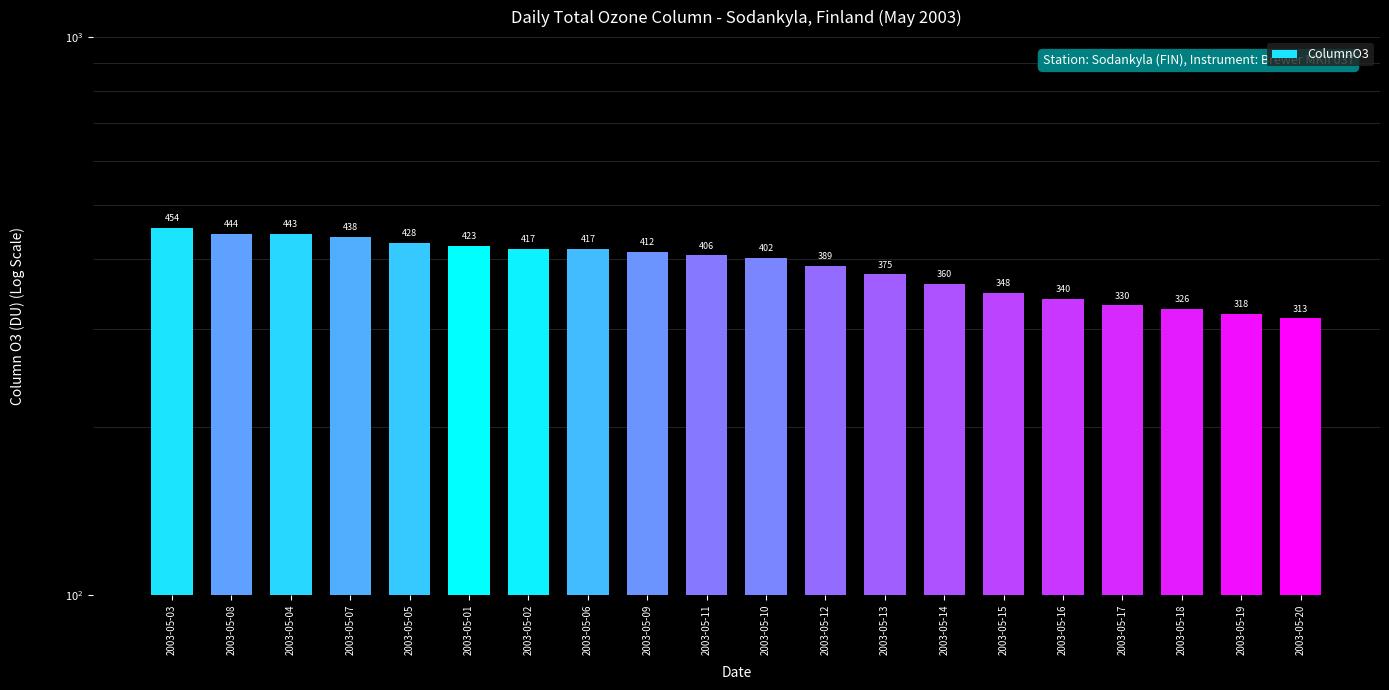

List the labels in order of value, smallest first.

2003-05-20, 2003-05-19, 2003-05-18, 2003-05-17, 2003-05-16, 2003-05-15, 2003-05-14, 2003-05-13, 2003-05-12, 2003-05-10, 2003-05-11, 2003-05-09, 2003-05-06, 2003-05-02, 2003-05-01, 2003-05-05, 2003-05-07, 2003-05-04, 2003-05-08, 2003-05-03